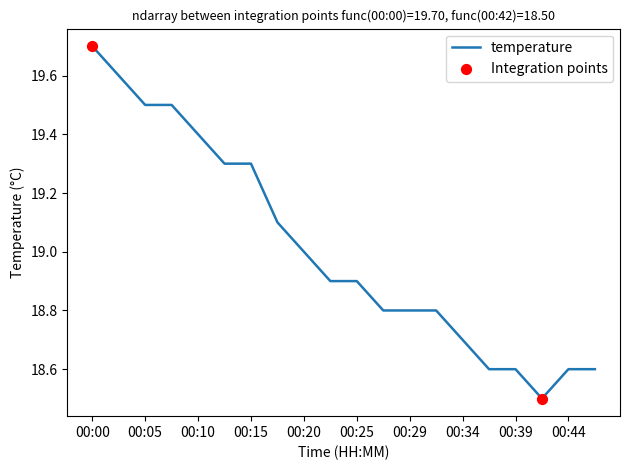

What is the minimum value shown in the chart?

18.5